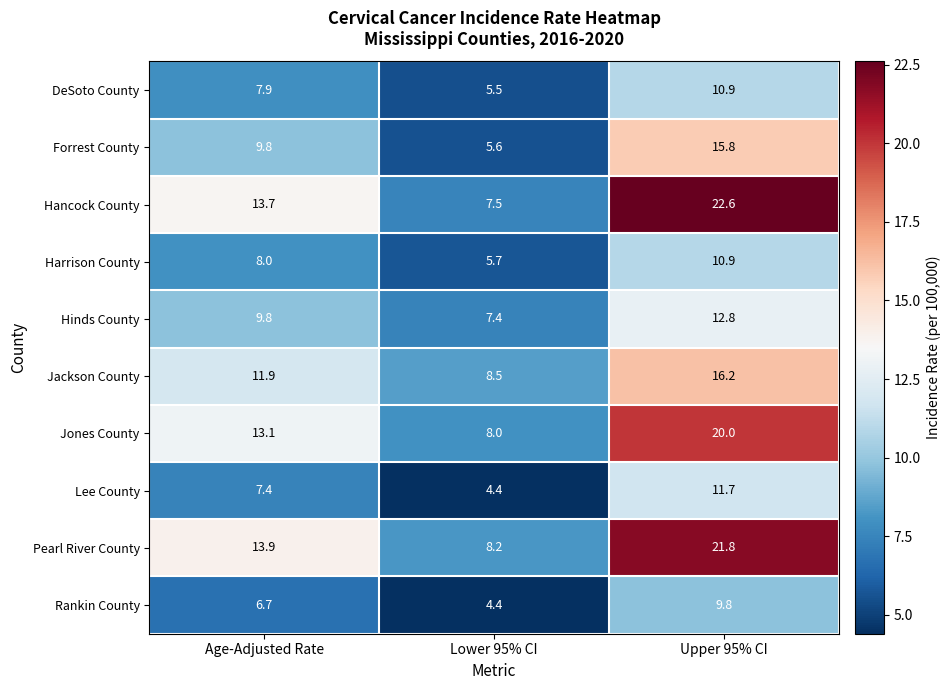

At how many categories does at least one series exceed 18?

1